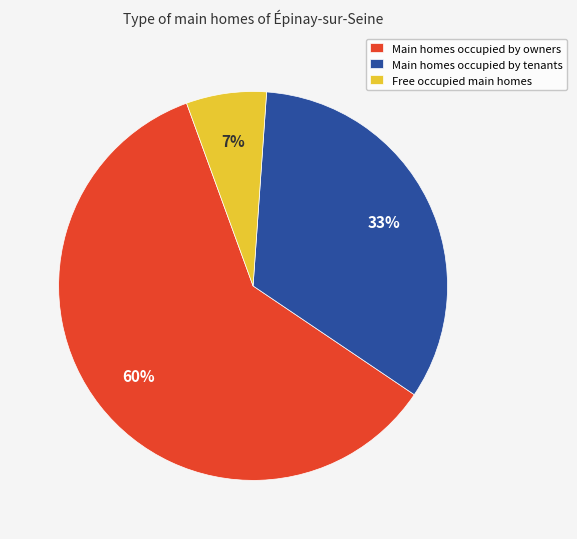

Between Main homes occupied by tenants and Free occupied main homes, which is larger?

Main homes occupied by tenants